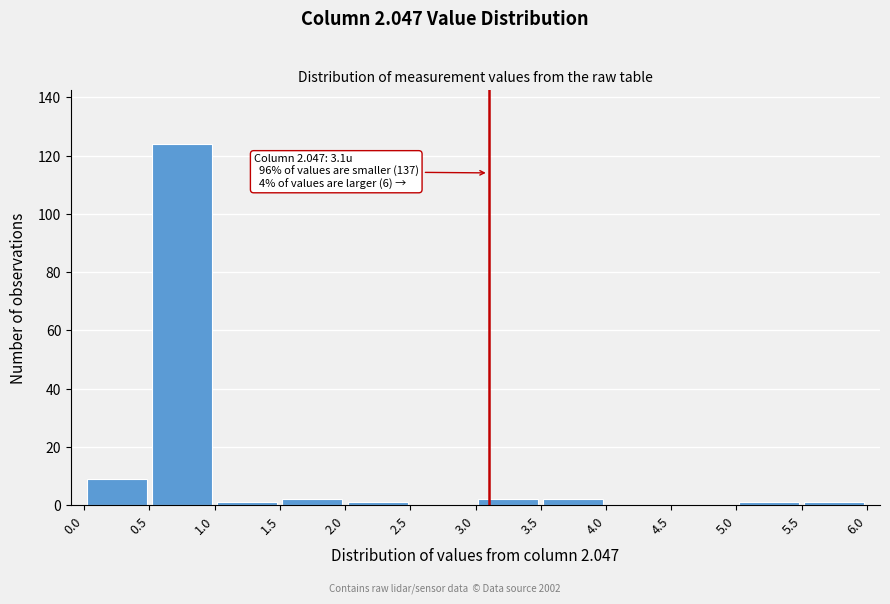

Over which range of the x-axis is the bar tallest?

0.5 to 1.0